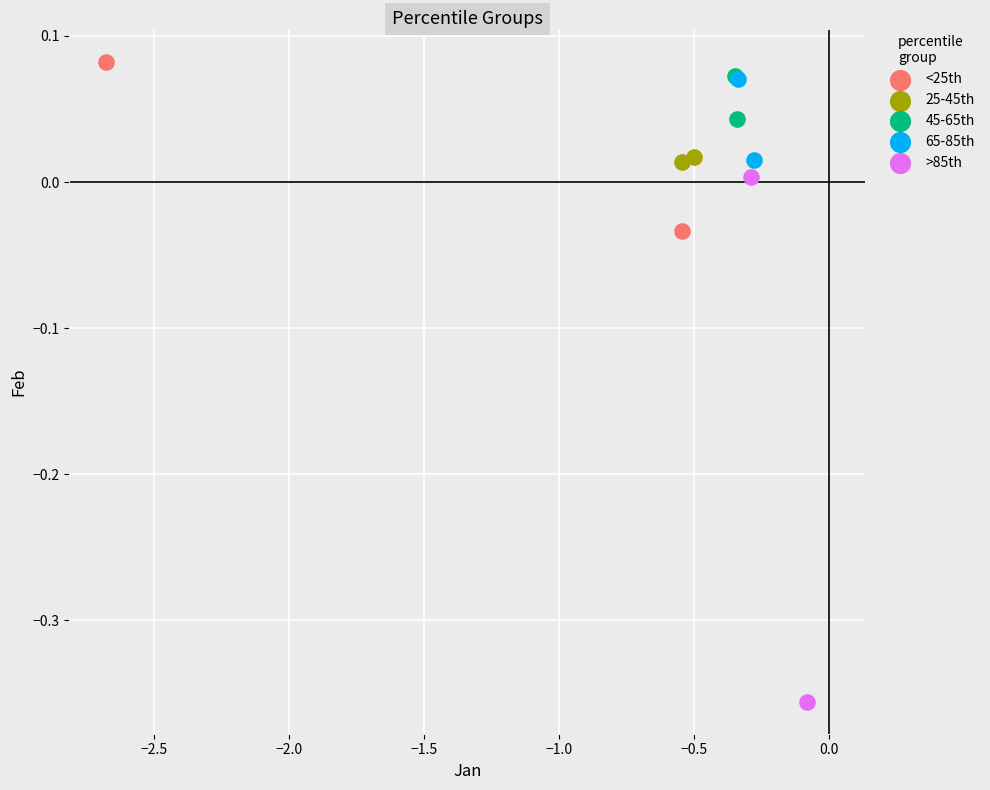

Which series contains the lowest Y value?

>85th